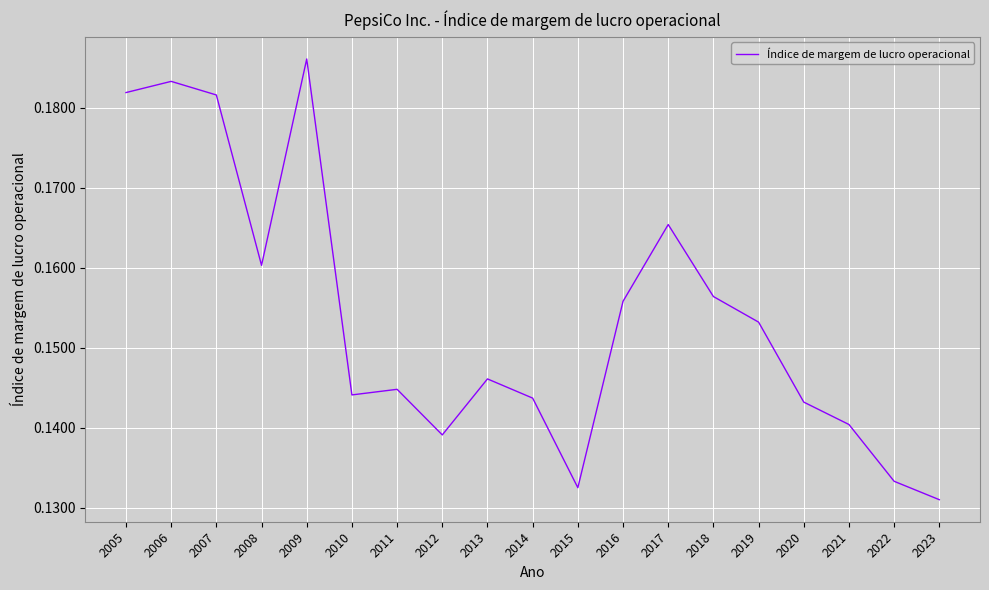

At which label is the value closest to 0?

2023